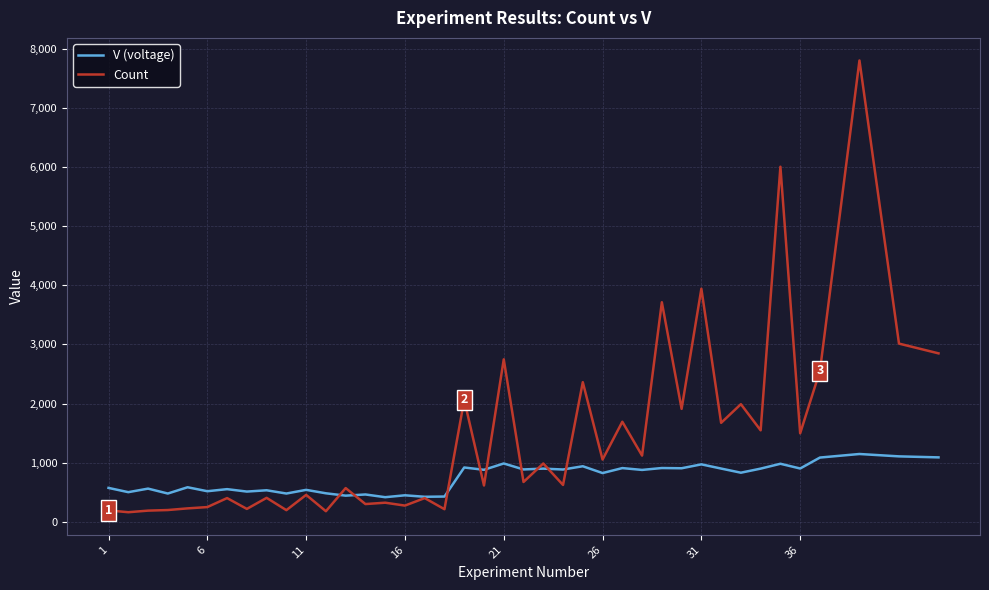

Which series has the widest spread of values?

Count